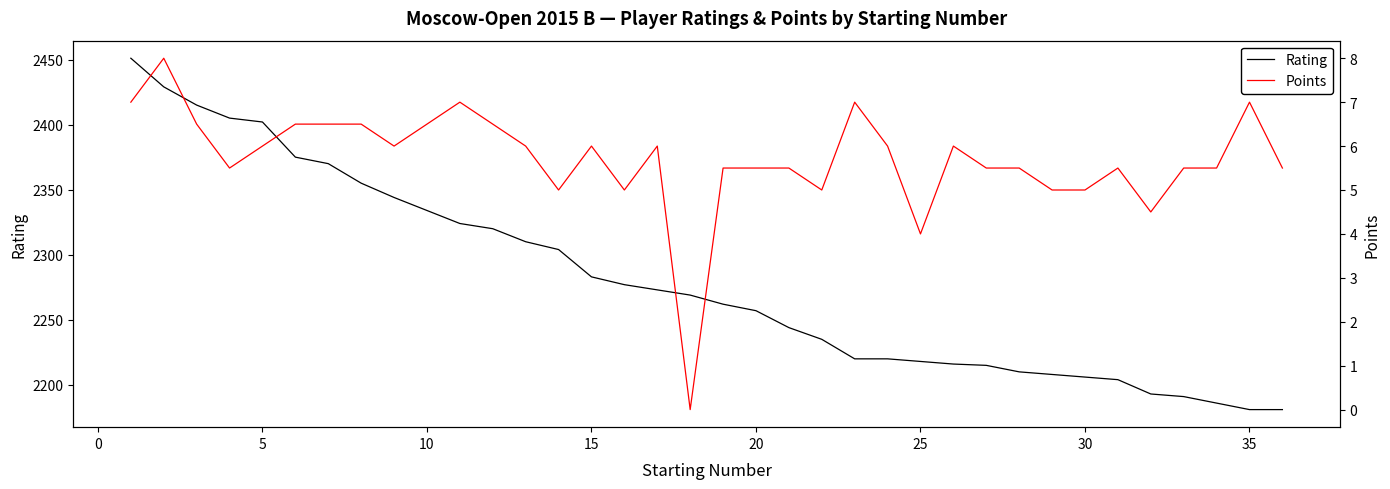

List the series in order of their peak value, lowest first.

Points, Rating